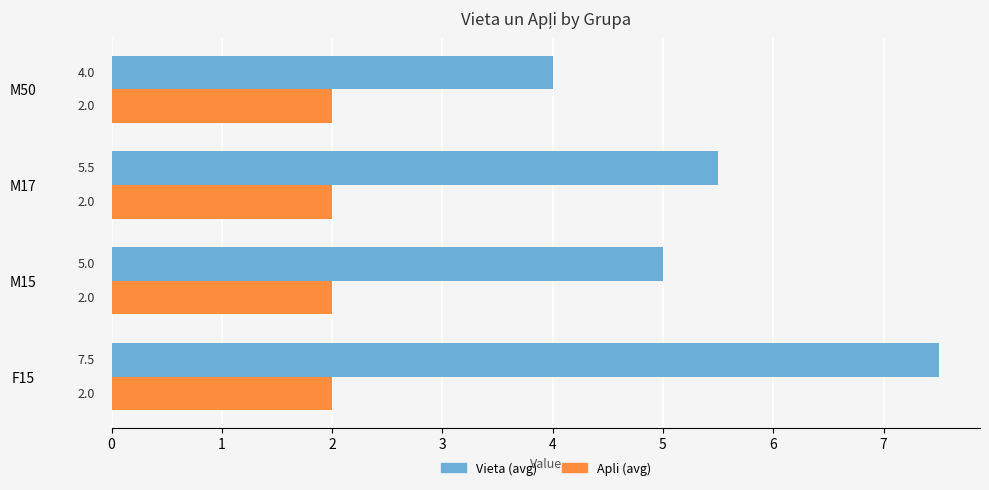

At which label is Vieta (avg) closest to 5?

M15